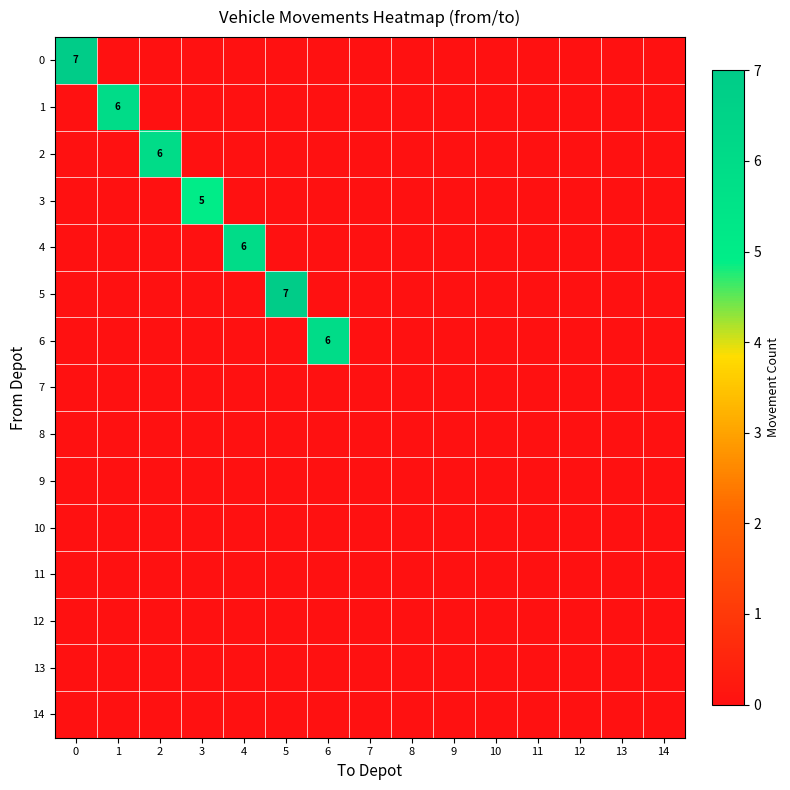

The 4 series shows 0 at 7. True or false?

True